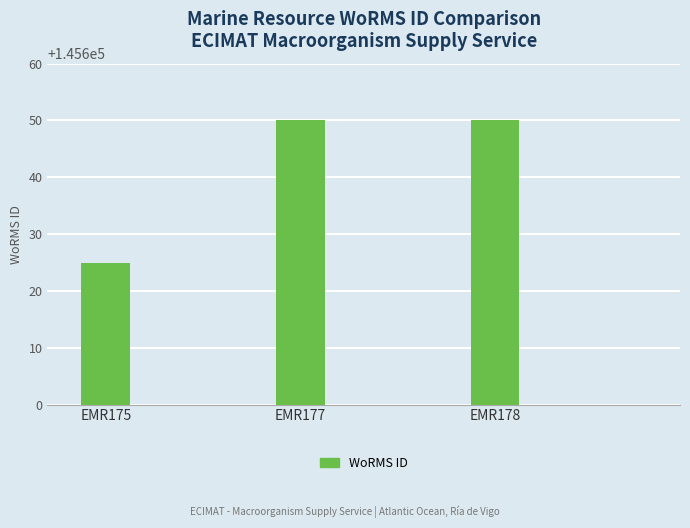

The value at EMR175 is 80754. True or false?

False